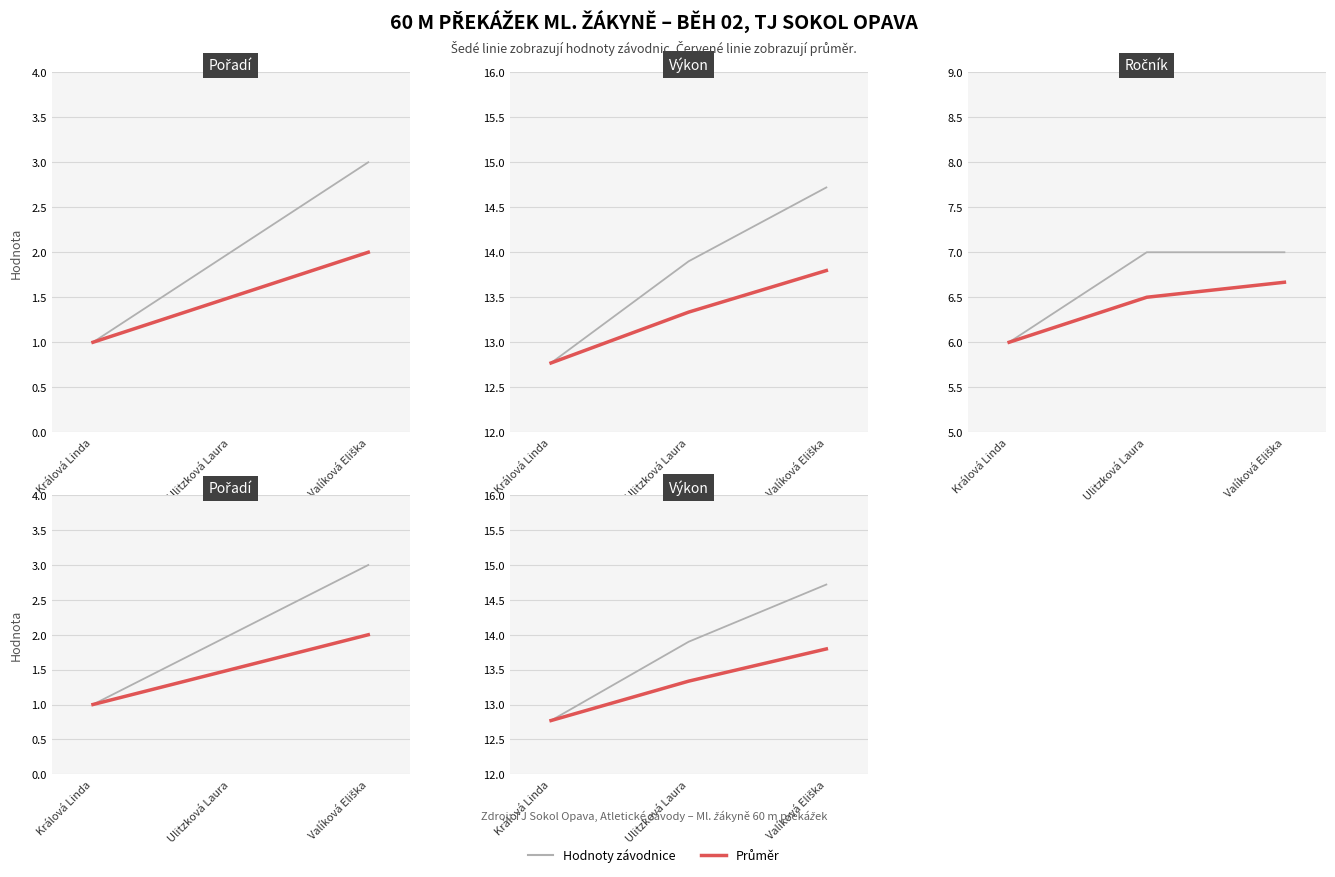

Which category has the highest value in the Výkon (průměr) series?

Valíková Eliška